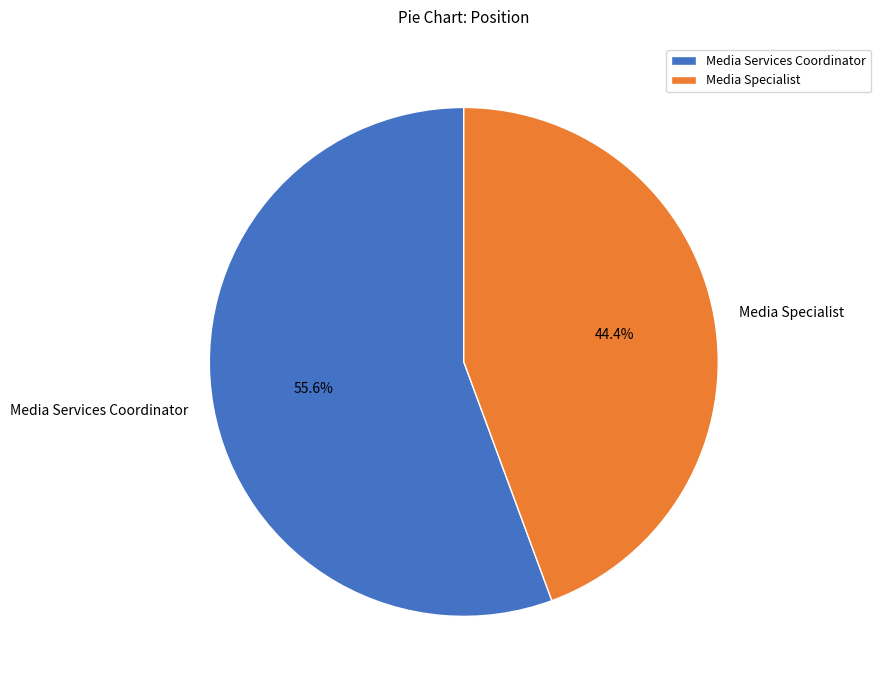

Between Media Services Coordinator and Media Specialist, which is larger?

Media Services Coordinator